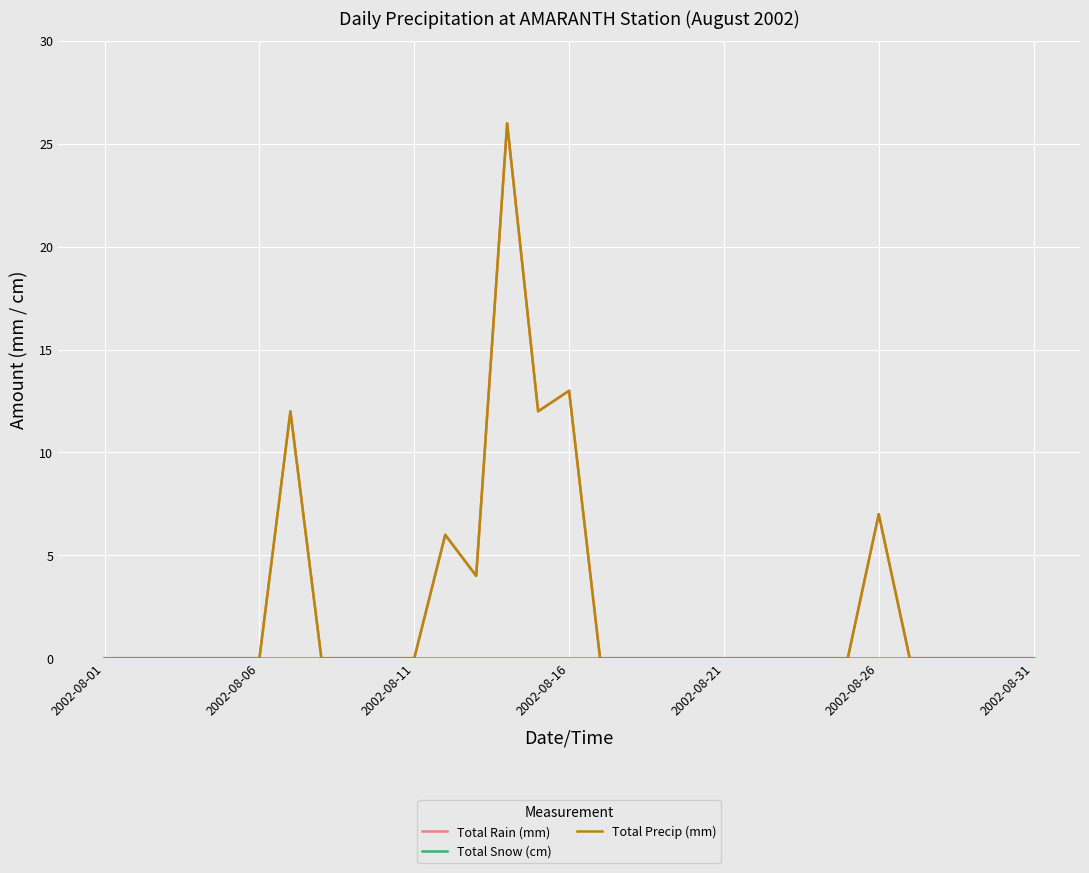

Does the chart have visible grid lines?

Yes